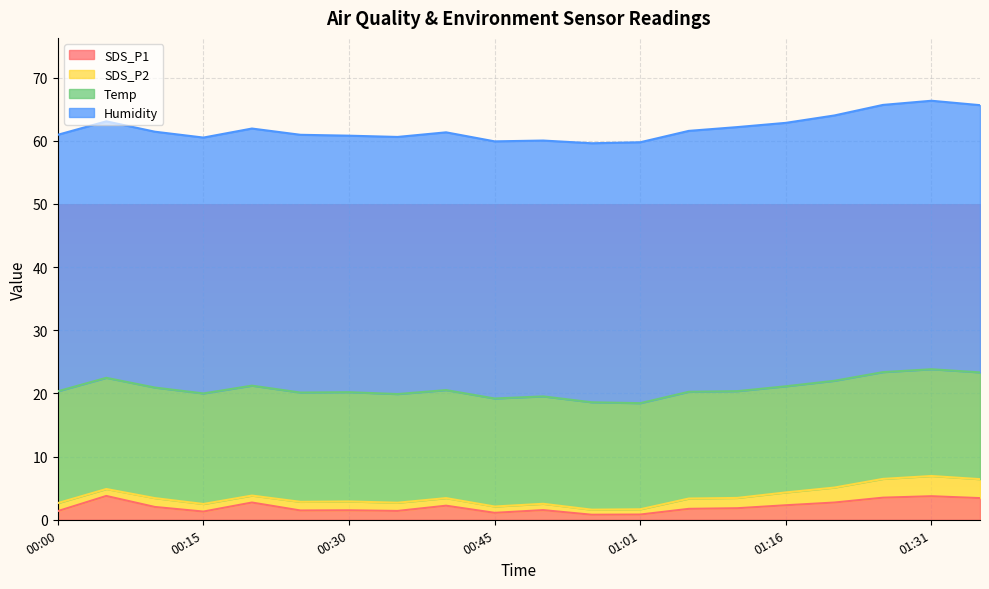

Which category has the lowest value in the Humidity series?

00:10